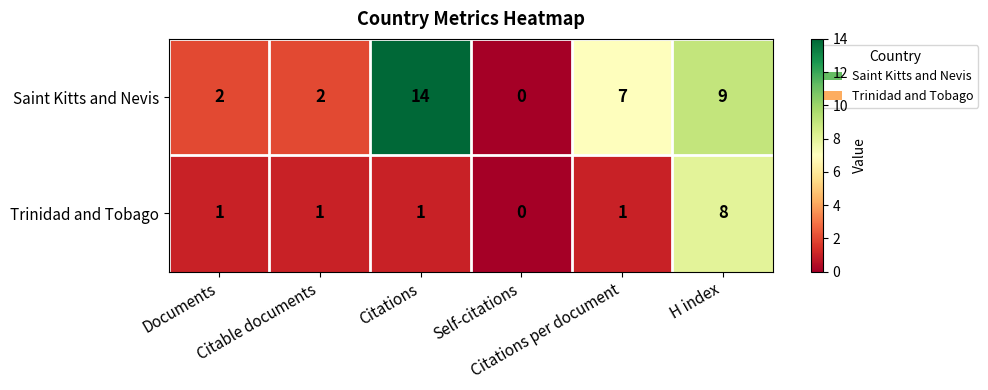

What is the average value of the Saint Kitts and Nevis series?

6